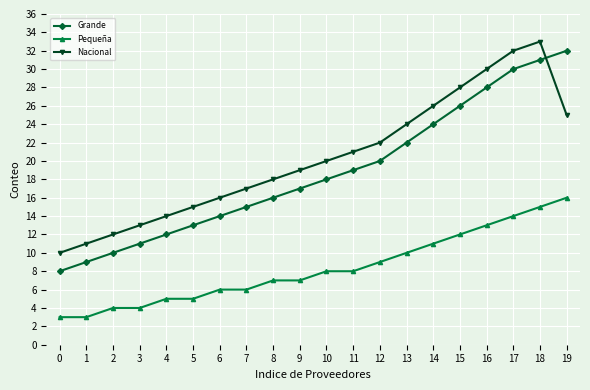

Which series has the widest spread of values?

Grande